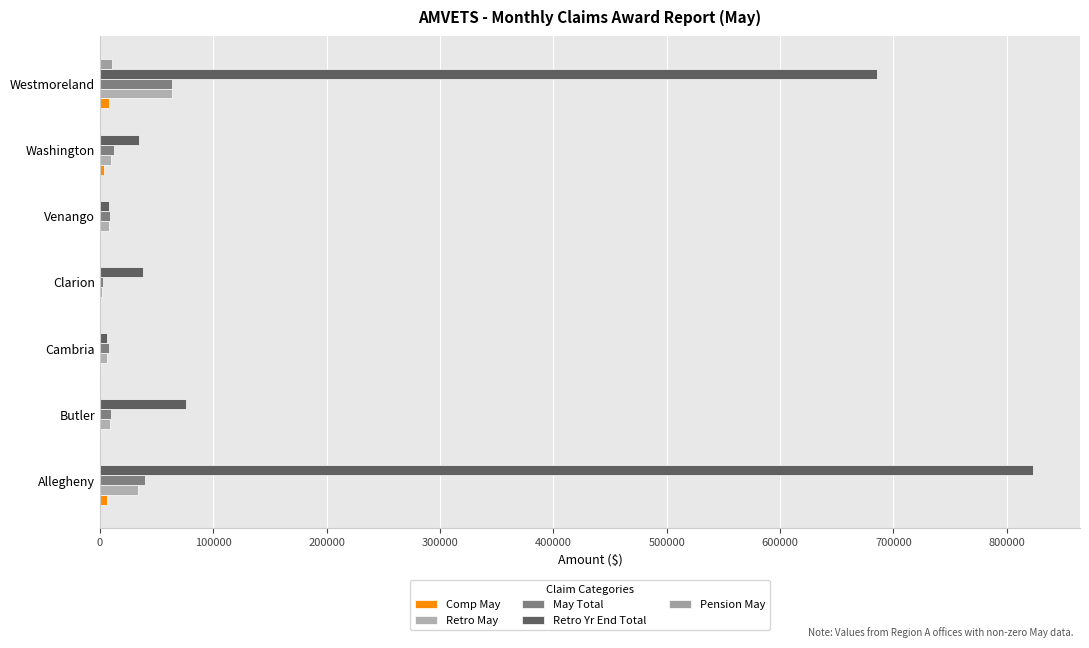

At how many categories does at least one series exceed 242137?

2